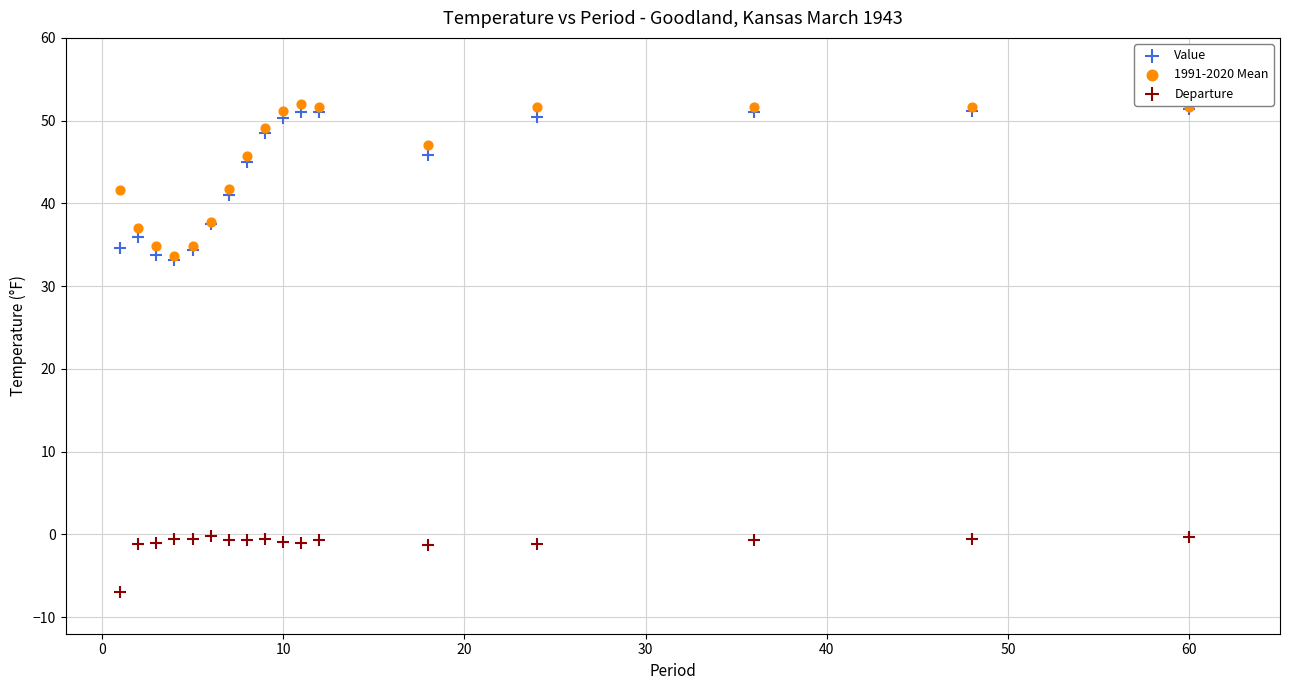

What are all the series names shown in the legend?

Value, 1991-2020 Mean, Departure